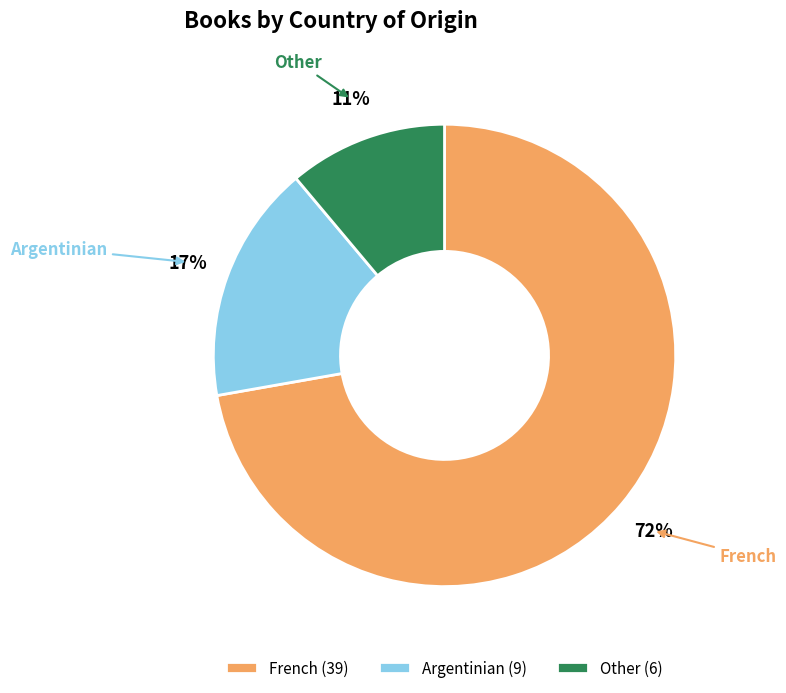

Is it true that Argentinian is 11% of the pie?

False